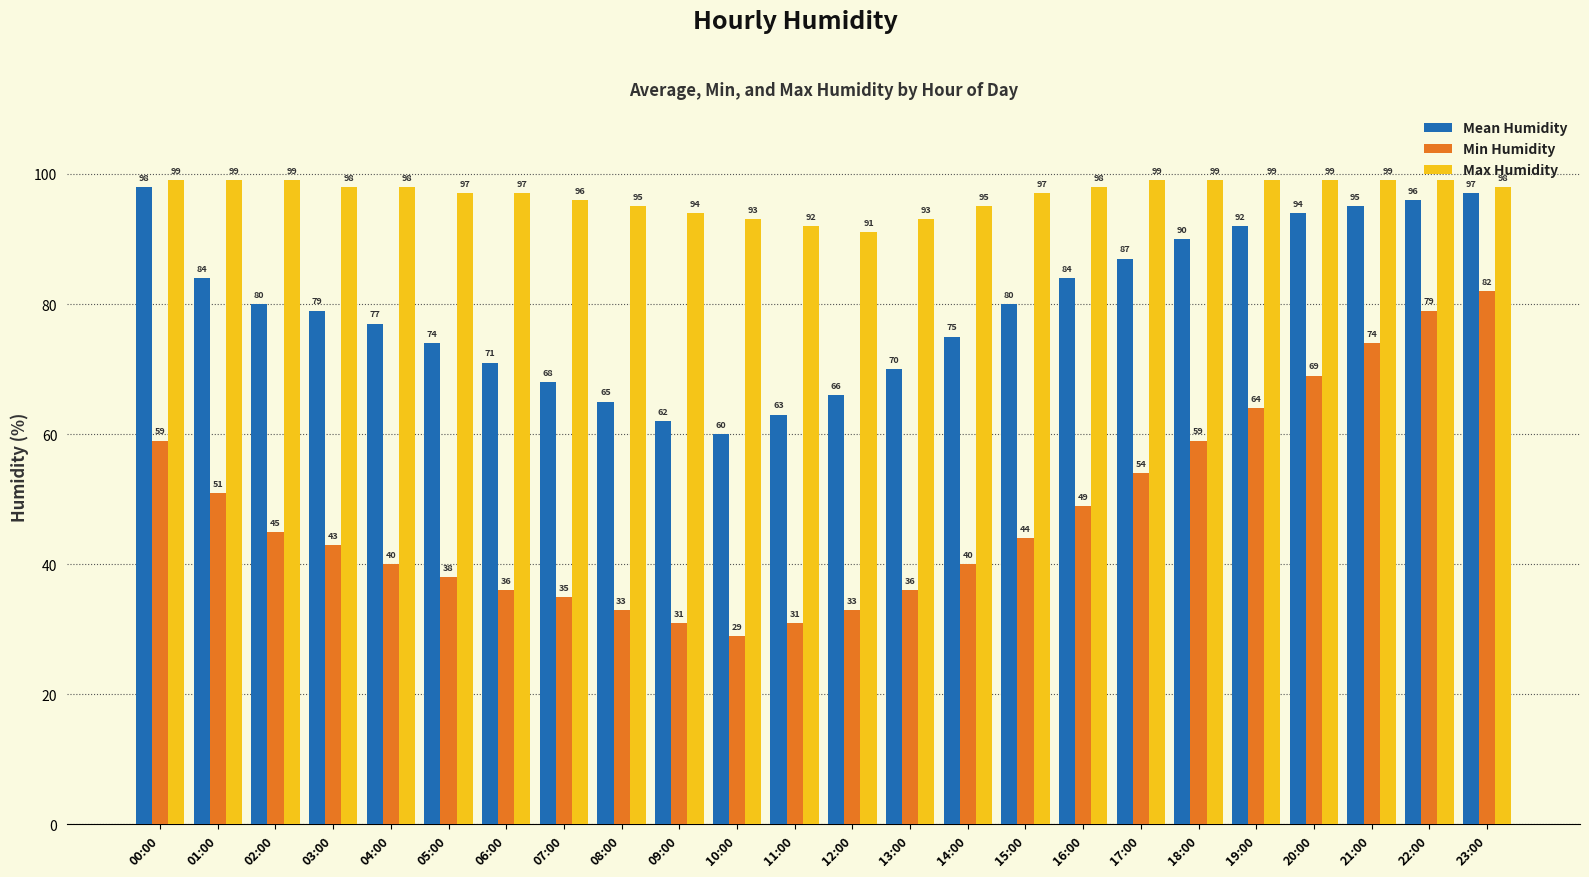

At which category does the chart reach its minimum across all series?

10:00